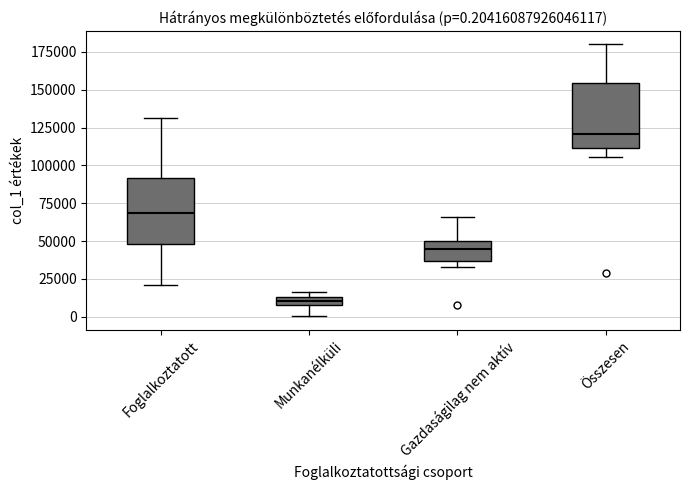

Which box's median line is the lowest?

Munkanélküli